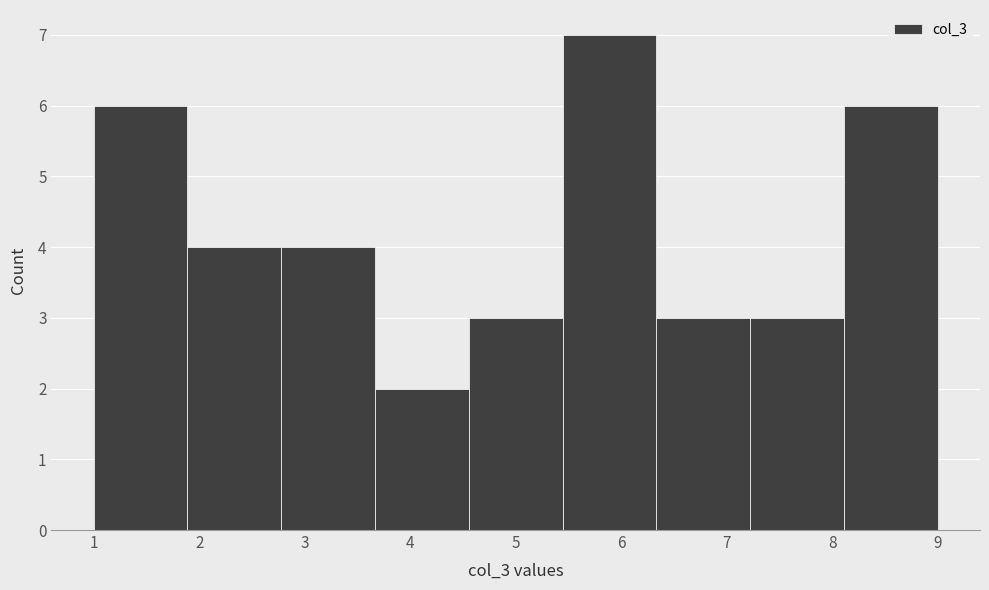

Reading left to right, list every bar in this chart as the range it spans on the x-axis followed by its height. Neither the bar edges nor the heights are printed on the chart, so give them approximately, as read against the axes.

1.0 to 1.9: 6
1.9 to 2.8: 4
2.8 to 3.7: 4
3.7 to 4.6: 2
4.6 to 5.4: 3
5.4 to 6.3: 7
6.3 to 7.2: 3
7.2 to 8.1: 3
8.1 to 9.0: 6